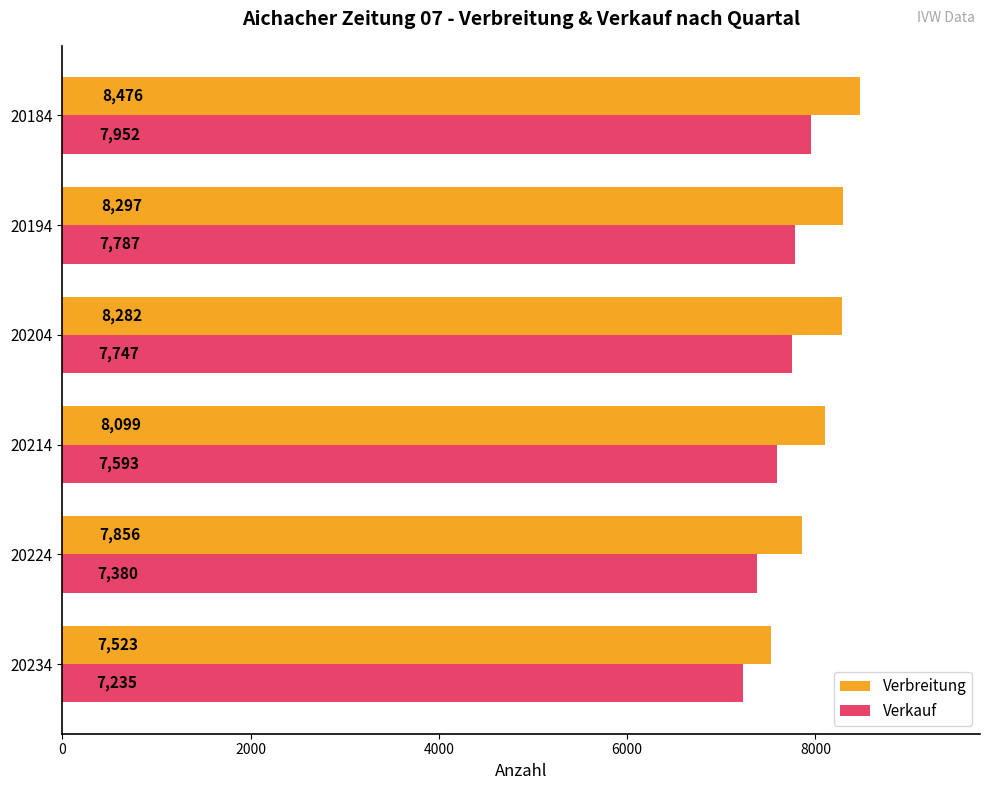

What is the difference between the Verbreitung values at 20204 and 20184?

194